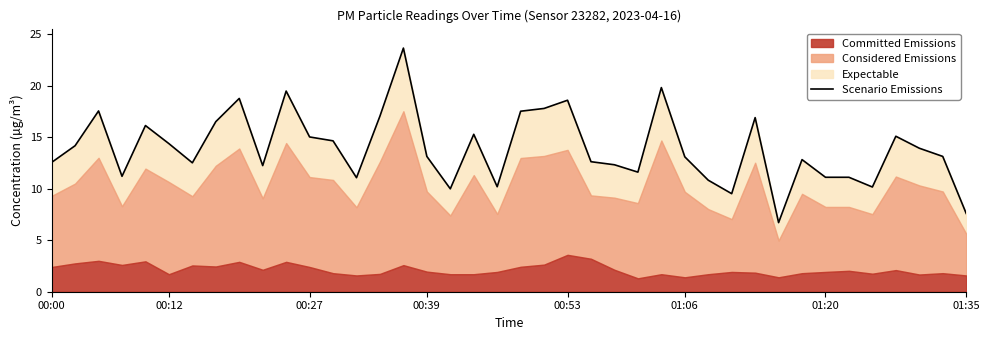

How many values exceed 13?

22